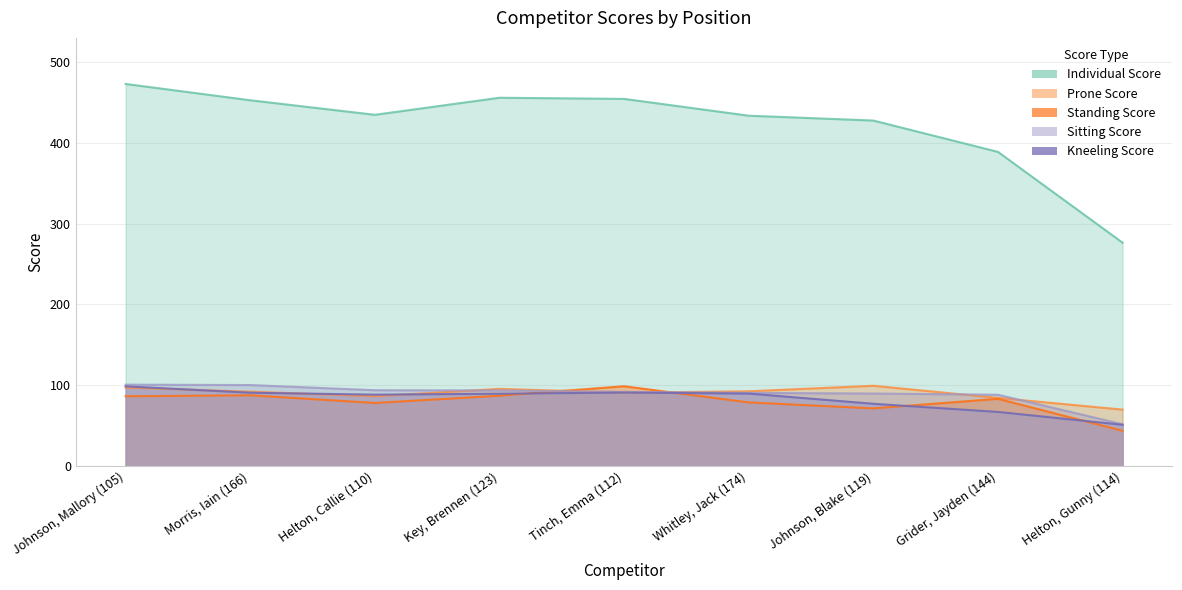

Reading left to right, transcribe all the data shown in this chart.

Individual Score: Johnson, Mallory (105)=473.0	Morris, Iain (166)=452.8	Helton, Callie (110)=434.8	Key, Brennen (123)=455.9	Tinch, Emma (112)=454.5	Whitley, Jack (174)=433.7	Johnson, Blake (119)=427.7	Grider, Jayden (144)=388.9	Helton, Gunny (114)=276.5
Prone Score: Johnson, Mallory (105)=97.1	Morris, Iain (166)=92.1	Helton, Callie (110)=86.4	Key, Brennen (123)=95.6	Tinch, Emma (112)=90.8	Whitley, Jack (174)=92.6	Johnson, Blake (119)=99.4	Grider, Jayden (144)=84.4	Helton, Gunny (114)=69.9
Standing Score: Johnson, Mallory (105)=86.4	Morris, Iain (166)=87.6	Helton, Callie (110)=78.1	Key, Brennen (123)=87.1	Tinch, Emma (112)=98.8	Whitley, Jack (174)=78.8	Johnson, Blake (119)=71.4	Grider, Jayden (144)=83.2	Helton, Gunny (114)=43.7
Sitting Score: Johnson, Mallory (105)=100.8	Morris, Iain (166)=100.3	Helton, Callie (110)=93.9	Key, Brennen (123)=93.6	Tinch, Emma (112)=91.9	Whitley, Jack (174)=90.6	Johnson, Blake (119)=89.8	Grider, Jayden (144)=88.3	Helton, Gunny (114)=51.8
Kneeling Score: Johnson, Mallory (105)=98.7	Morris, Iain (166)=90.8	Helton, Callie (110)=88.4	Key, Brennen (123)=89.6	Tinch, Emma (112)=91.0	Whitley, Jack (174)=89.7	Johnson, Blake (119)=77.1	Grider, Jayden (144)=67.0	Helton, Gunny (114)=51.1